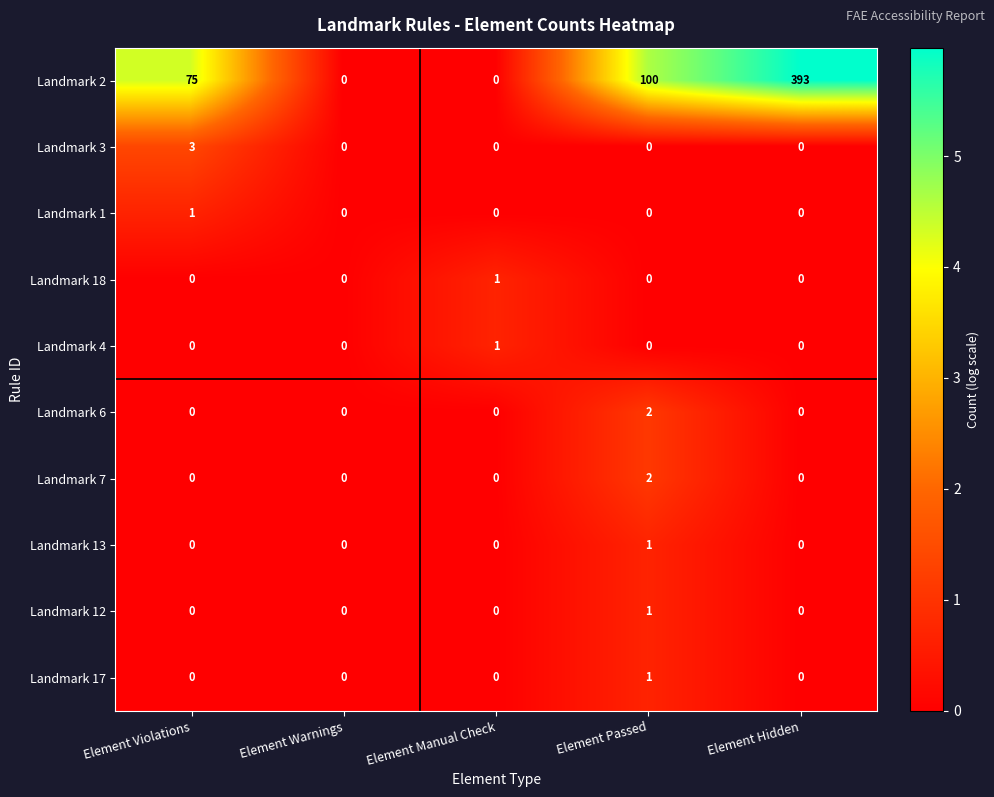

What is the sum of all Landmark 2 values?

568